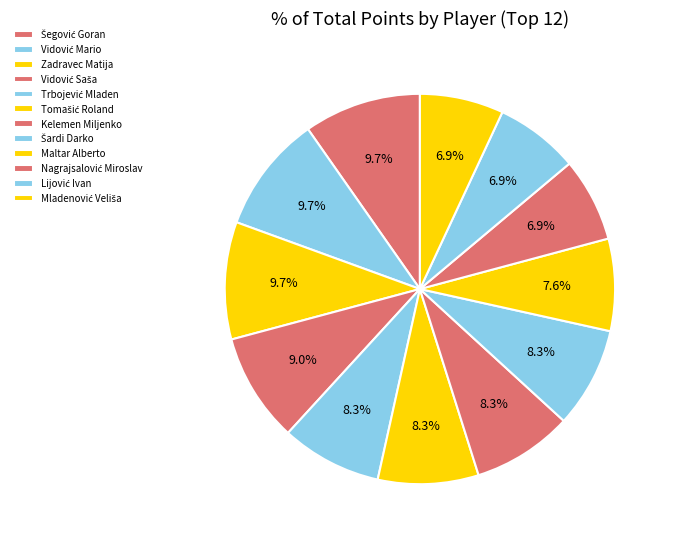

To the nearest percent, what percentage of the pie is Lijović Ivan?

7%